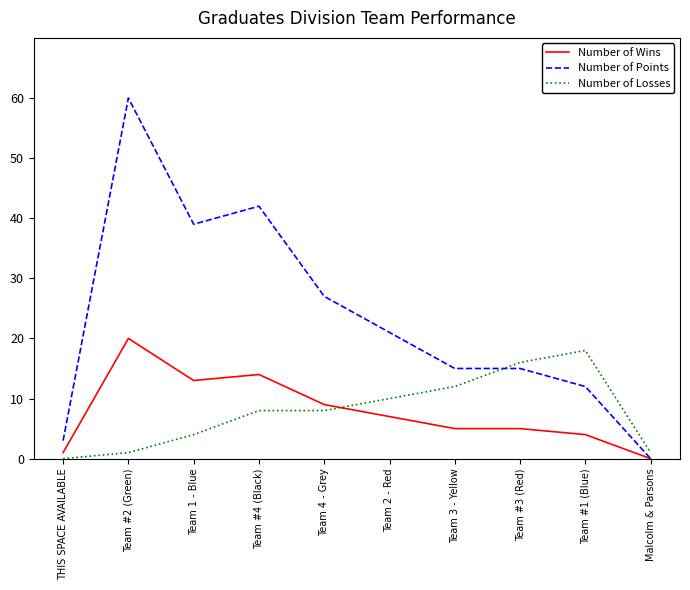

Reading left to right, list all the values displayed in this chart.

Number of Wins: 1	20	13	14	9	7	5	5	4	0
Number of Points: 3	60	39	42	27	21	15	15	12	0
Number of Losses: 0	1	4	8	8	10	12	16	18	1